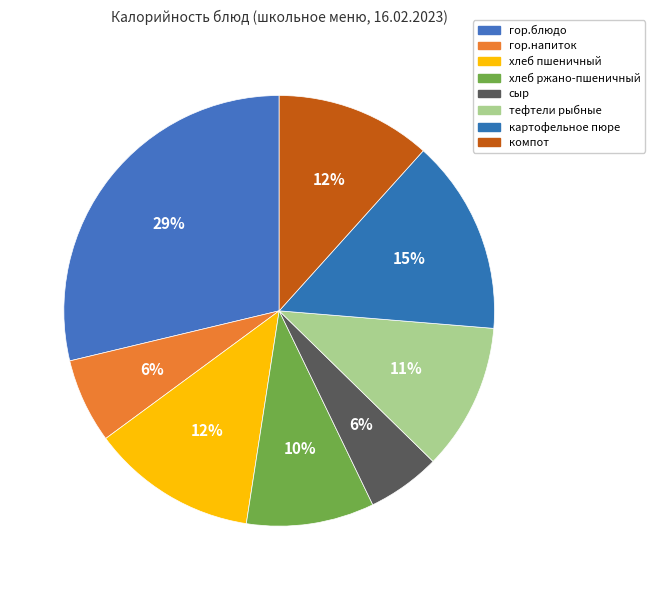

What percentage is the гор.напиток slice, to the nearest percent?

6%